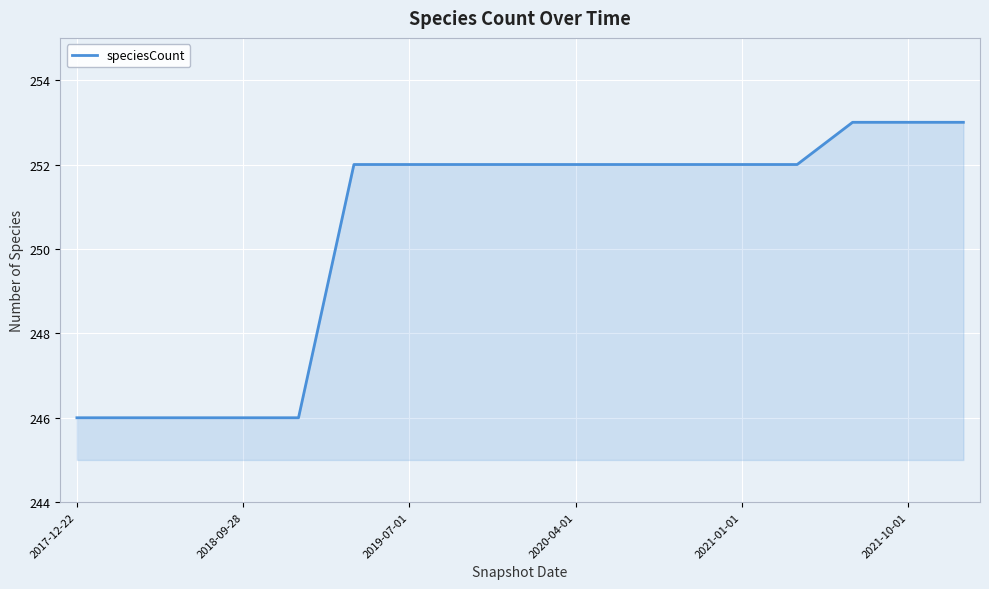

What is the maximum value shown in the chart?

253